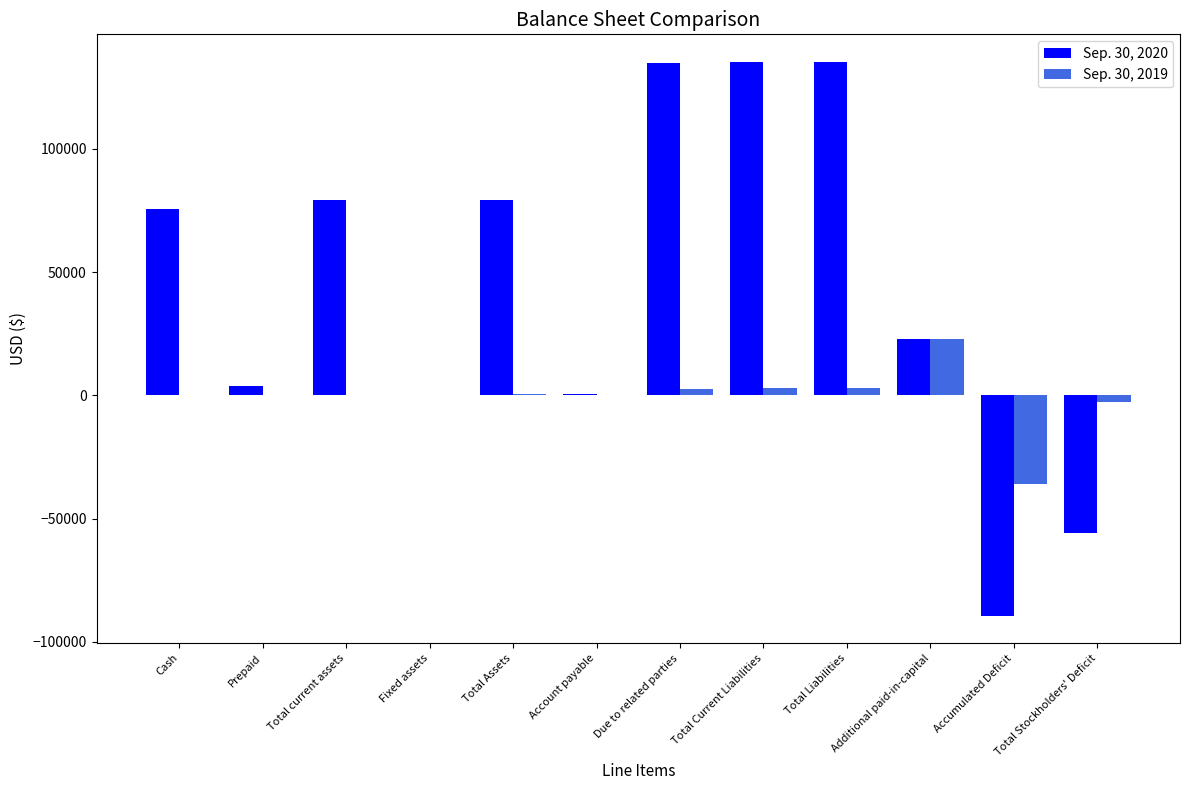

Which series changed the most between Prepaid and Total current assets?

Sep. 30, 2020